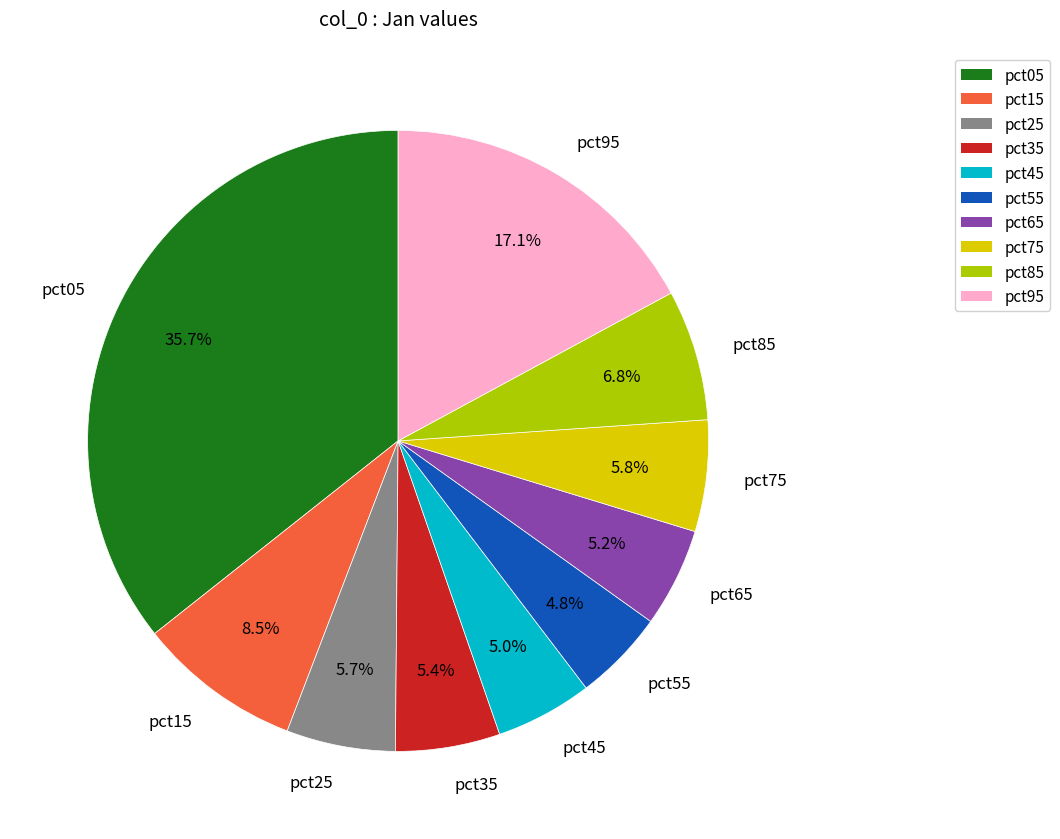

Is pct05 the majority of the pie?

No